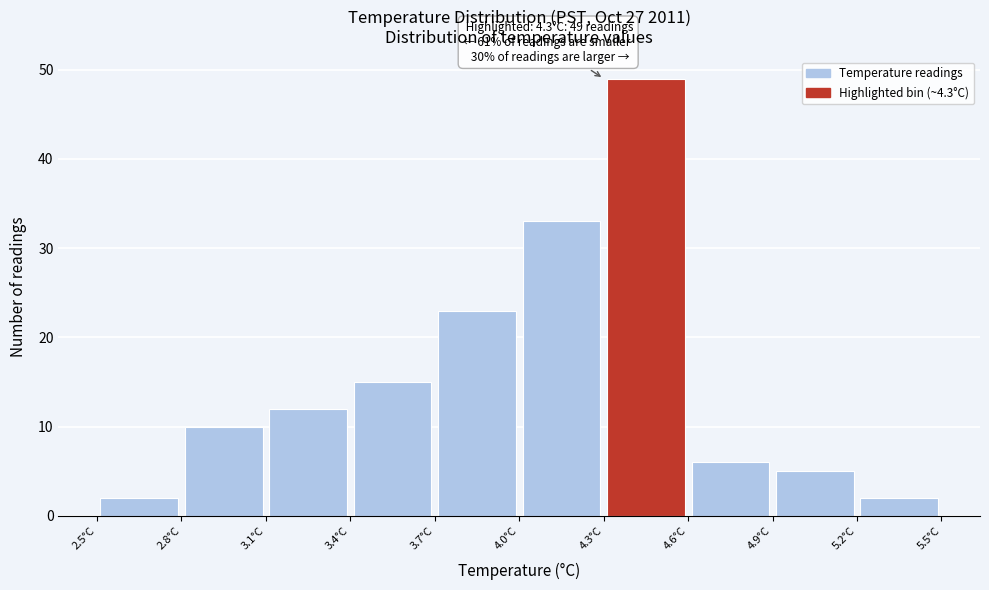

Over which range of the x-axis is the bar tallest?

4.3 to 4.6